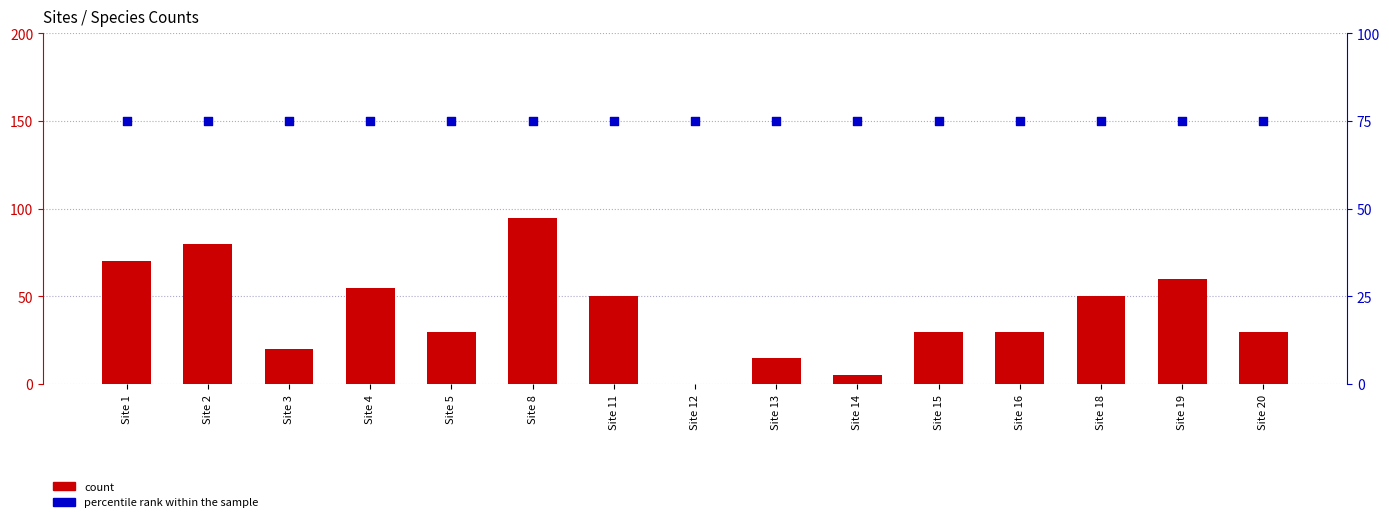

Which series has the largest Y range (max minus min)?

count